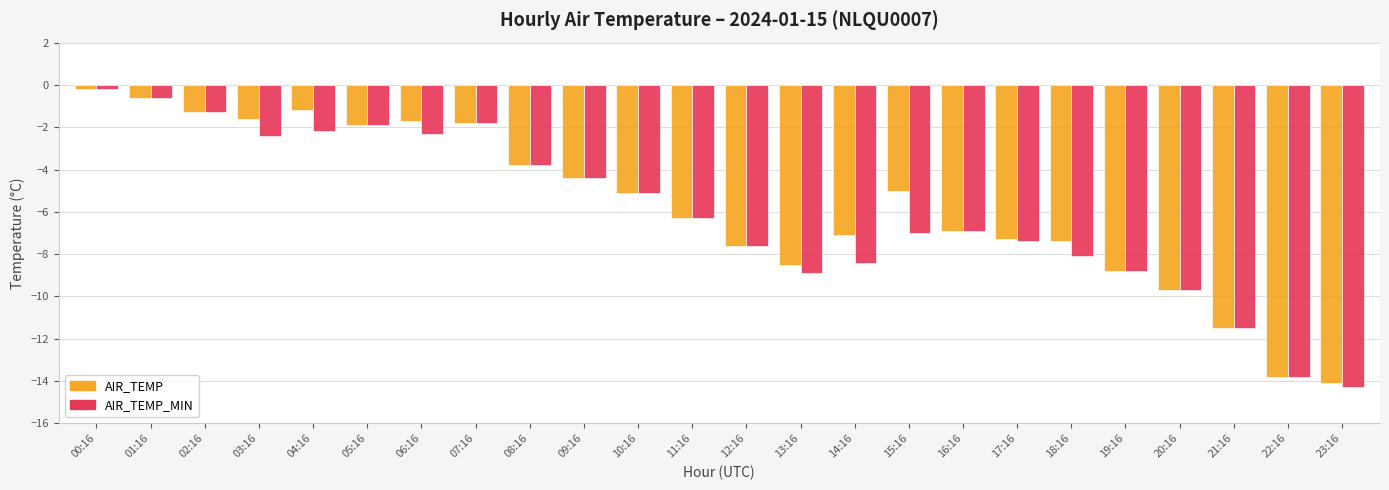

What is the greatest value displayed?

-0.2